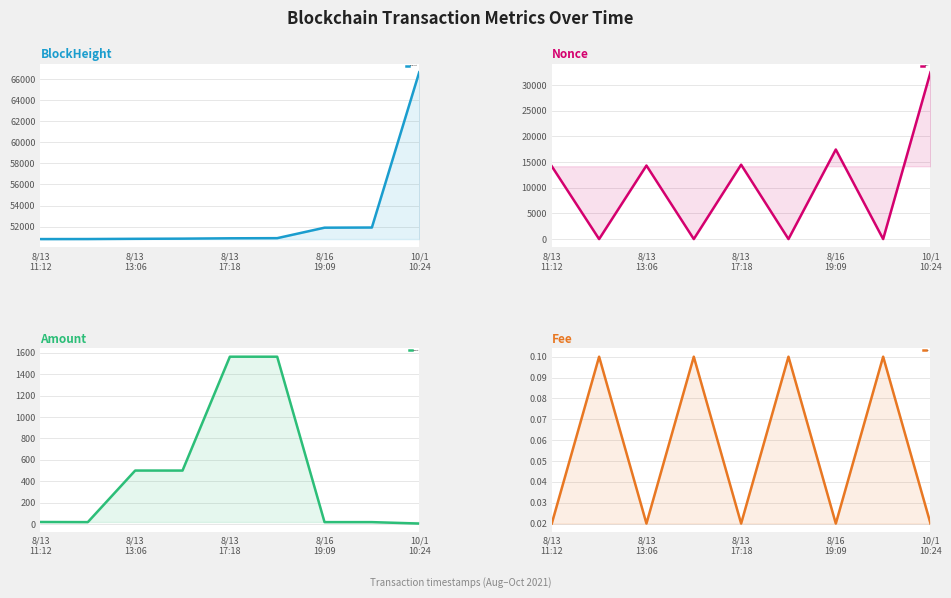

Reading left to right, what are all the values shown in this chart?

BlockHeight: 50819.0	50823.0	50844.0	50860.0	50893.0	50906.0	51901.0	51916.0	66654.0
Nonce: 14195.0	0.0	14334.0	1.0	14497.0	2.0	17459.0	3.0	32519.0
Amount: 20.0	18.9	500.0	499.9	1562.2	1562.1	18.9	18.8	5.6
Fee: 0.0	0.1	0.0	0.1	0.0	0.1	0.0	0.1	0.0